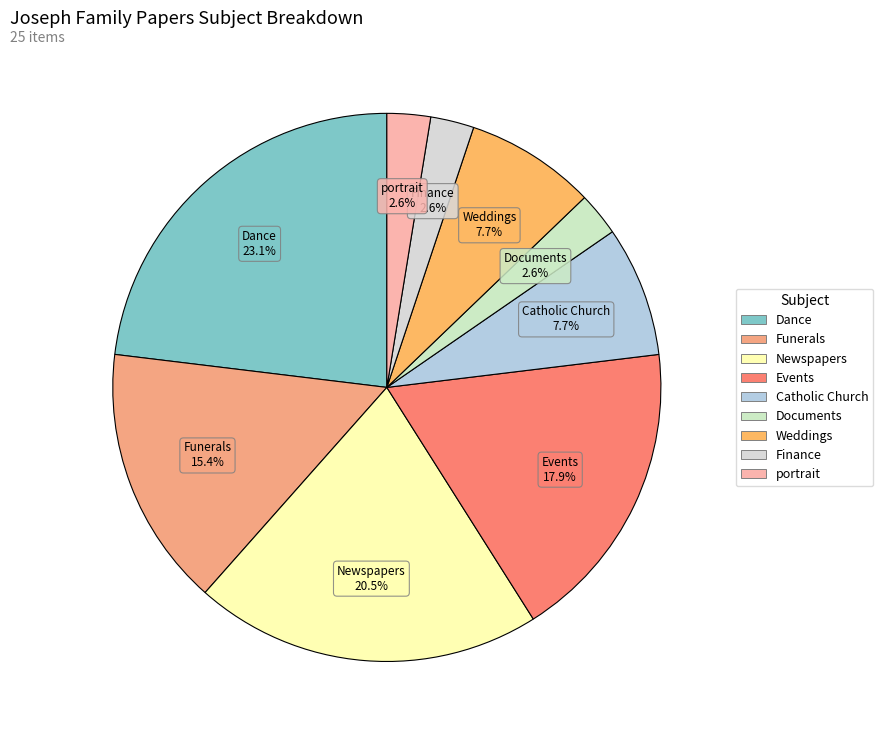

Count the number of slices in the pie.

9